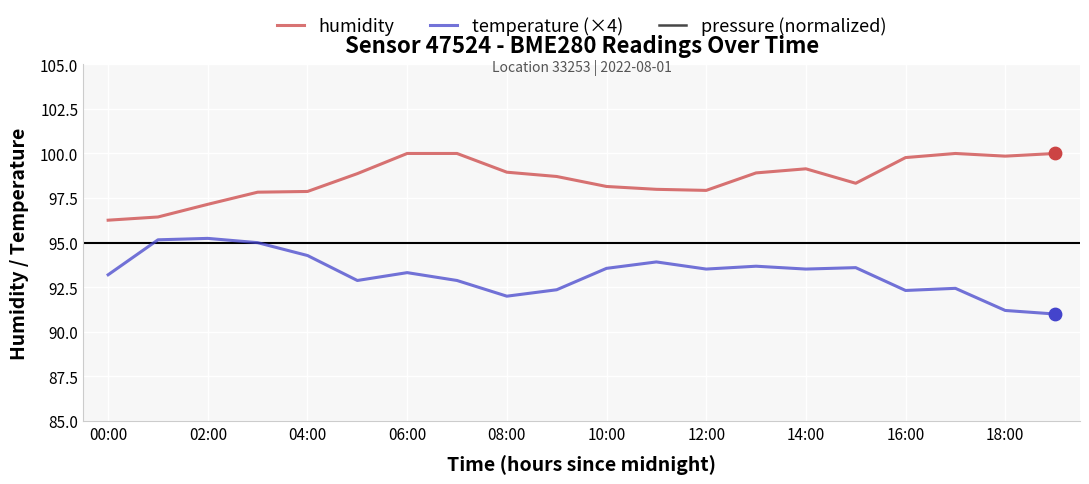

Which series has the largest total across all categories?

humidity